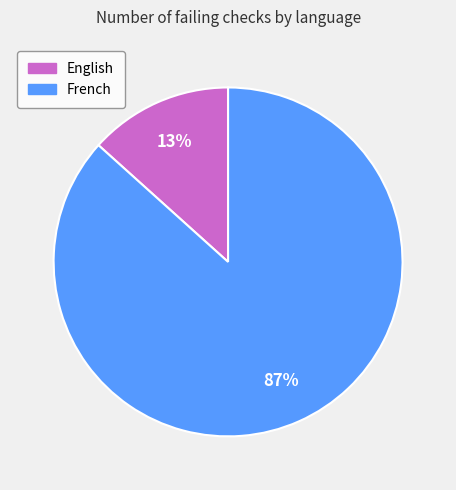

What is the smallest slice in the pie chart?

English